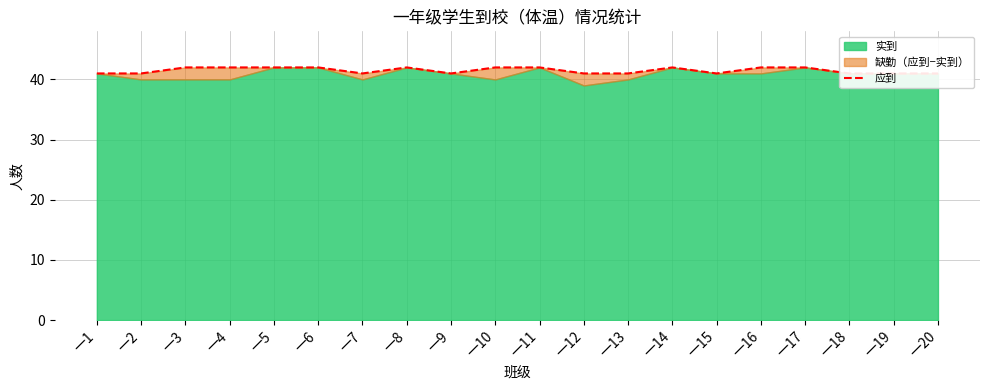

Between 一4 and 一10, which is larger?

一4